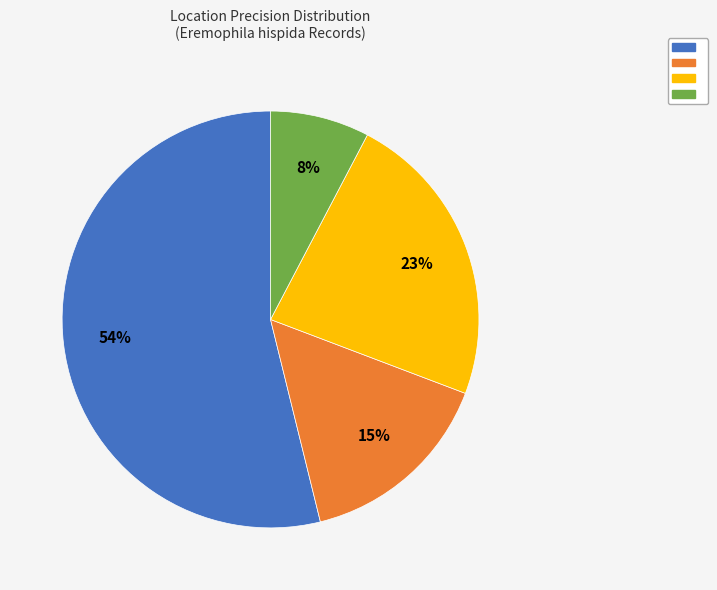

To the nearest percent, what is the average slice percentage?

25%